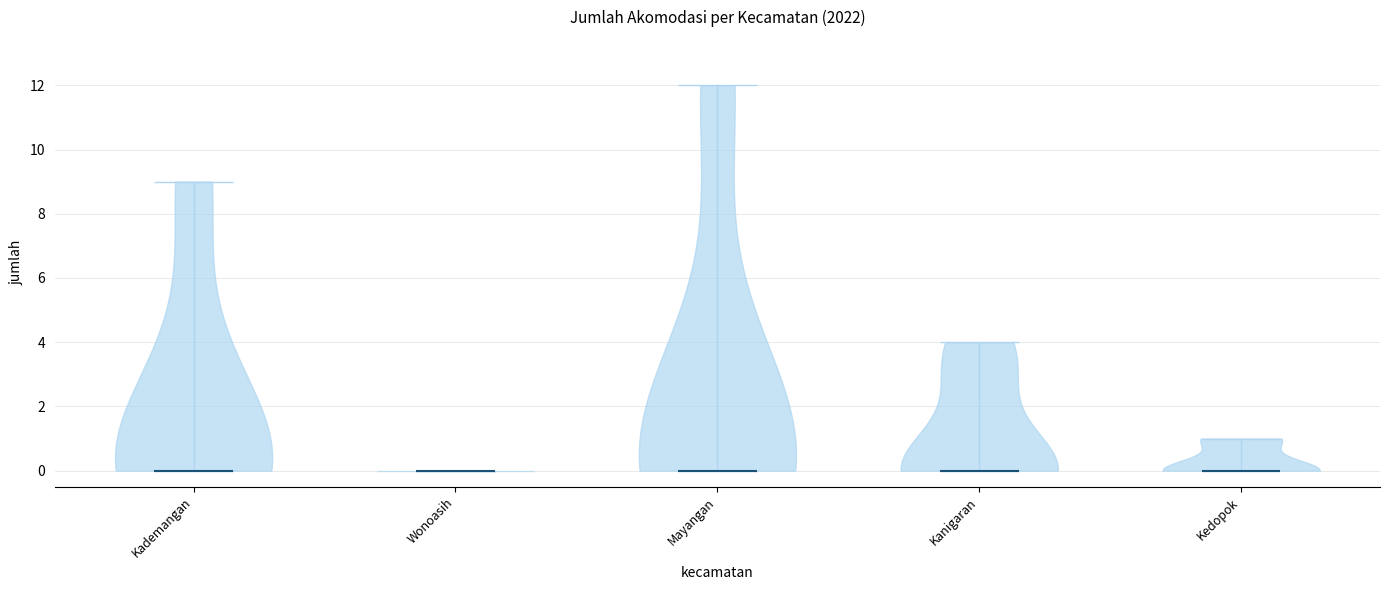

What is the highest point the violin for Kanigaran reaches on the y-axis? The values are not printed on the chart, so give them approximately, as read against the axis.

4